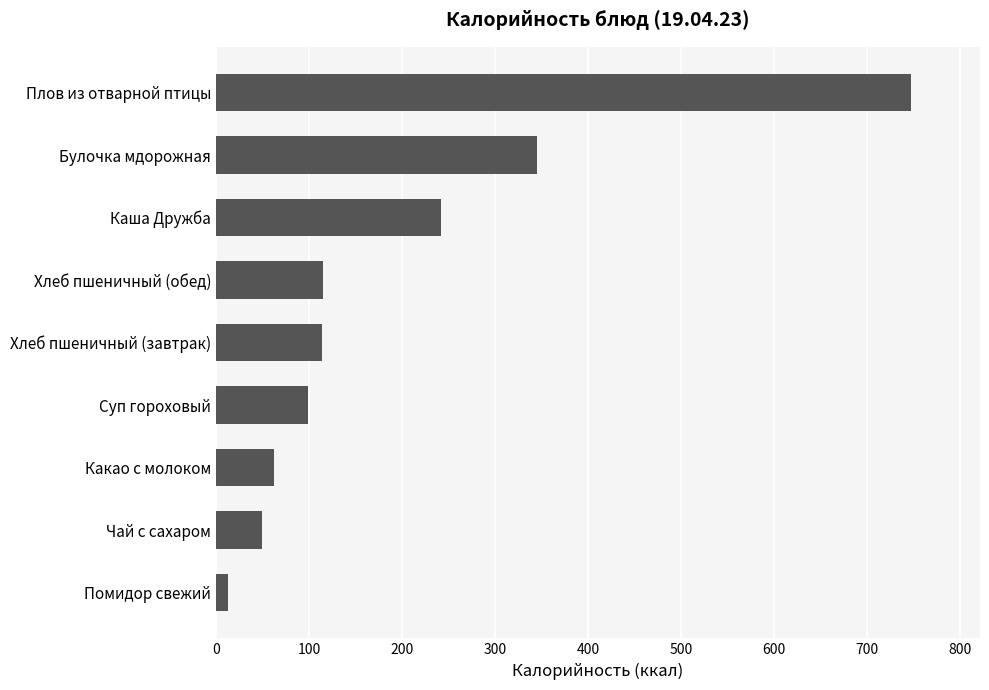

What is the greatest value displayed?

747